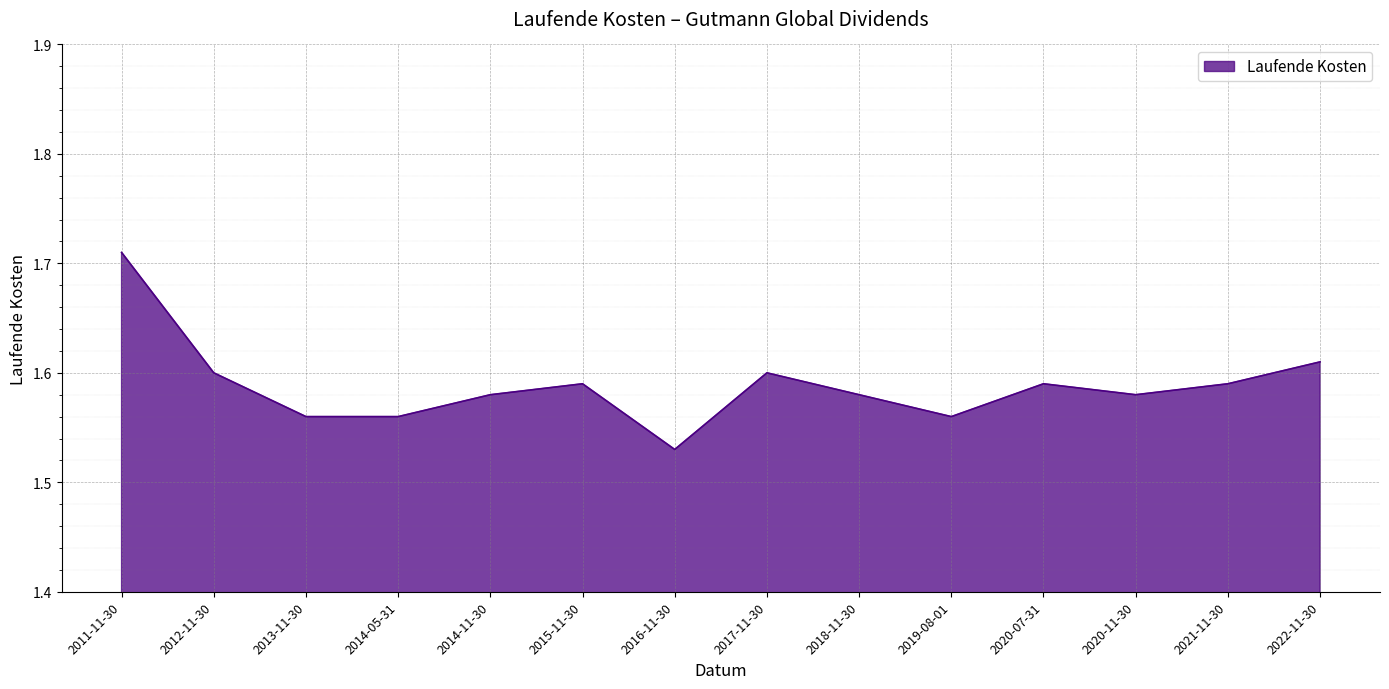

At which category does the data reach its first local peak?

2015-11-30